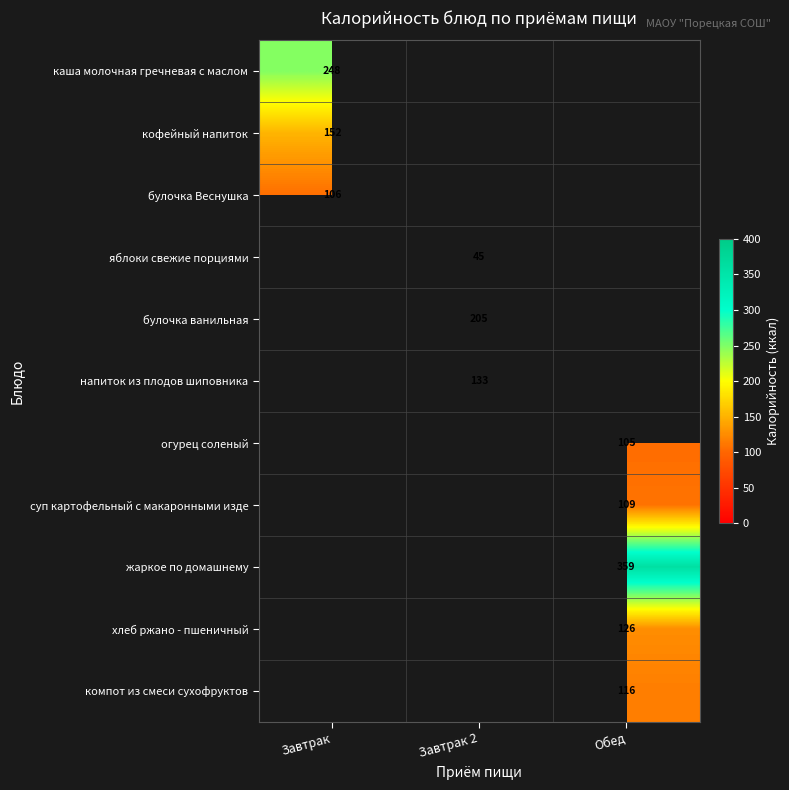

The огурец соленый series shows 105 at Обед. True or false?

True